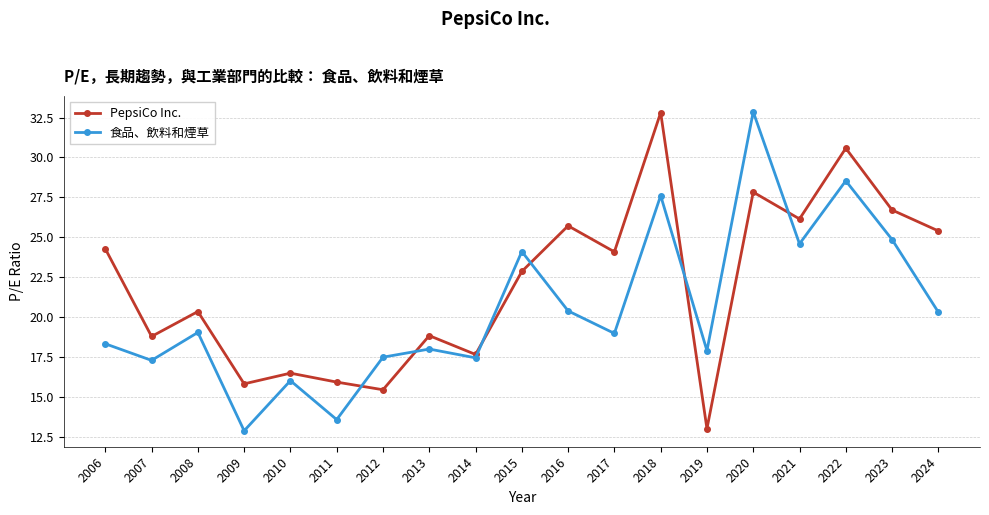

How many lines are shown in the chart?

2